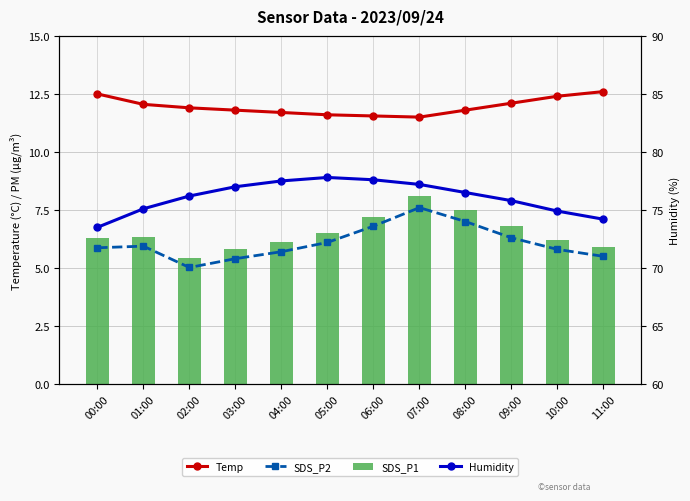

What is the difference between the highest and lowest values at 06:00?

70.8